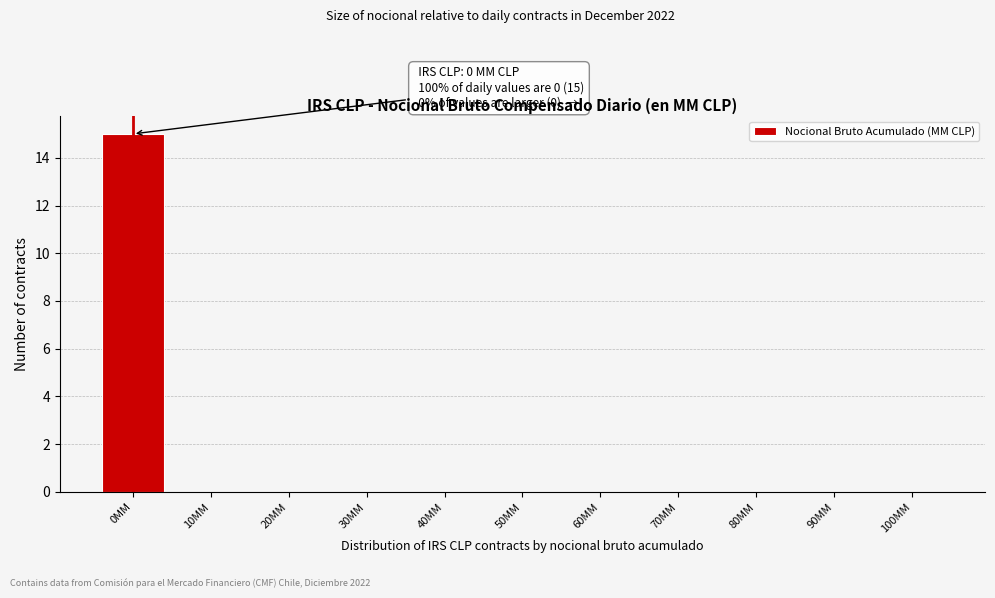

Reading left to right, list all the values displayed in this chart.

0MM=15	10MM=0	20MM=0	30MM=0	40MM=0	50MM=0	60MM=0	70MM=0	80MM=0	90MM=0	100MM=0